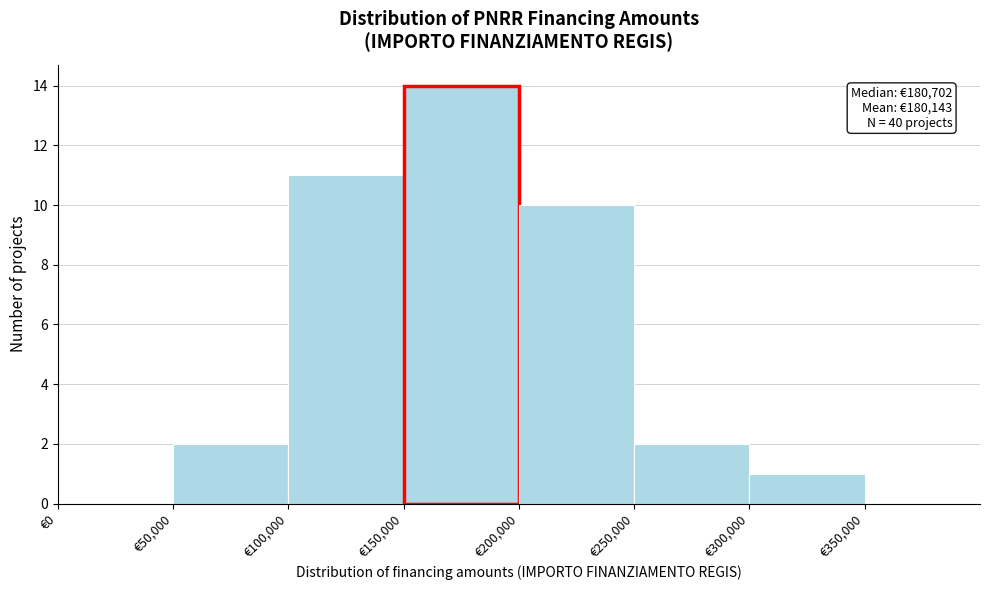

Over which range of the x-axis is the bar tallest?

150000 to 200000